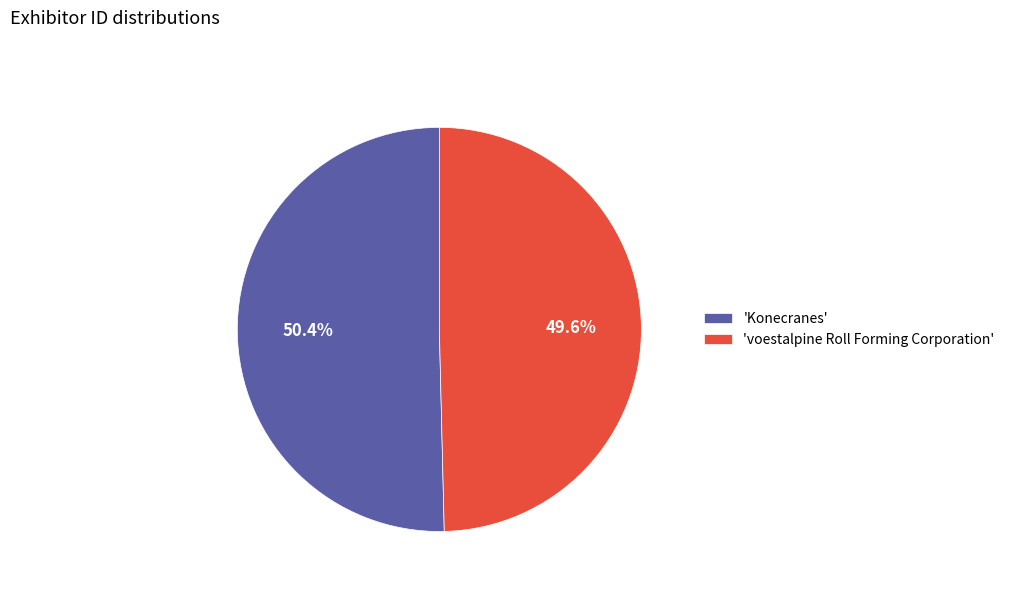

How many segments does this pie chart have?

2